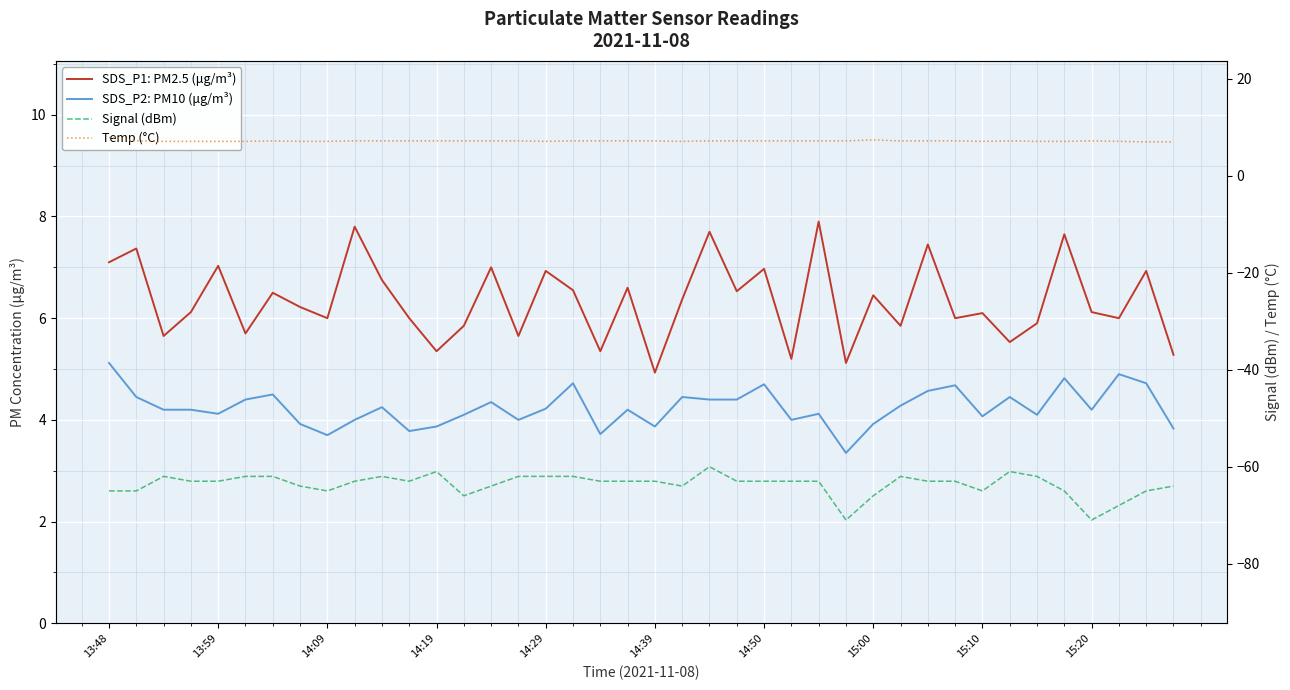

Which has a higher value, 37 or 10?

10